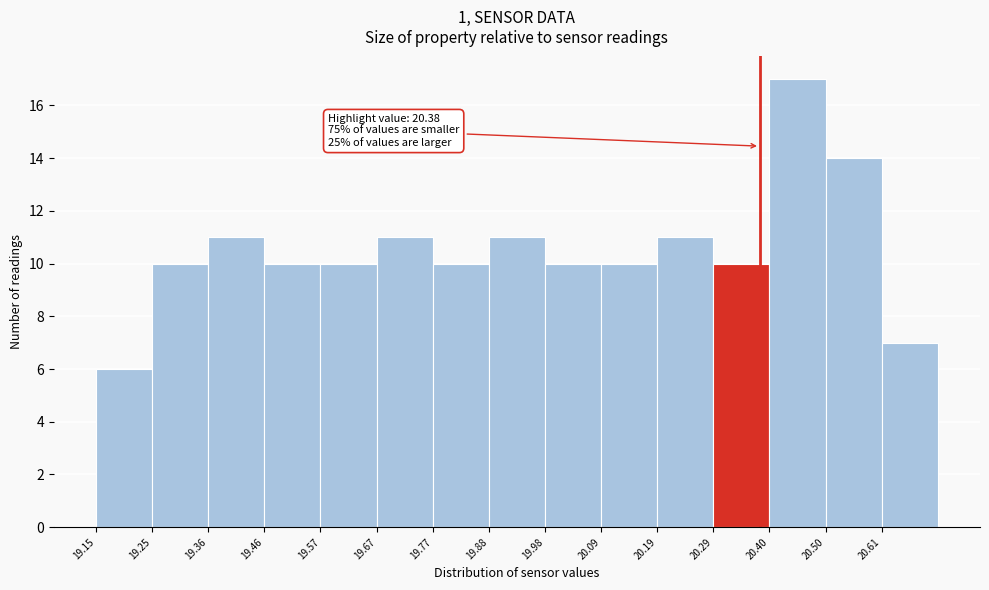

Which range on the x-axis has the tallest bar?

20.398 to 20.502